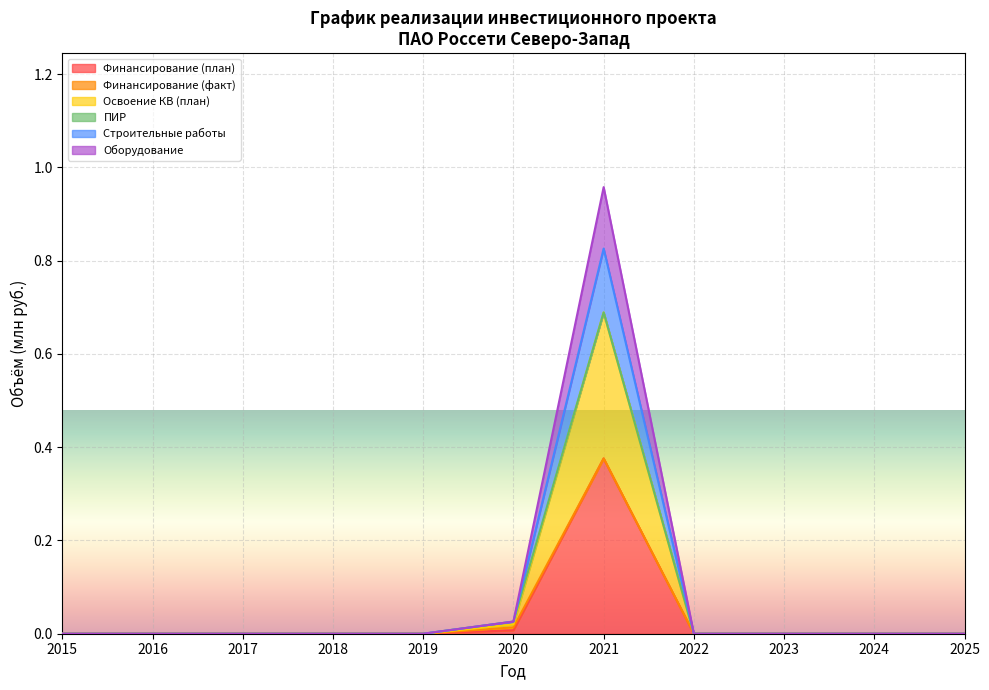

At which category does Финансирование (план) reach its first local peak?

2021